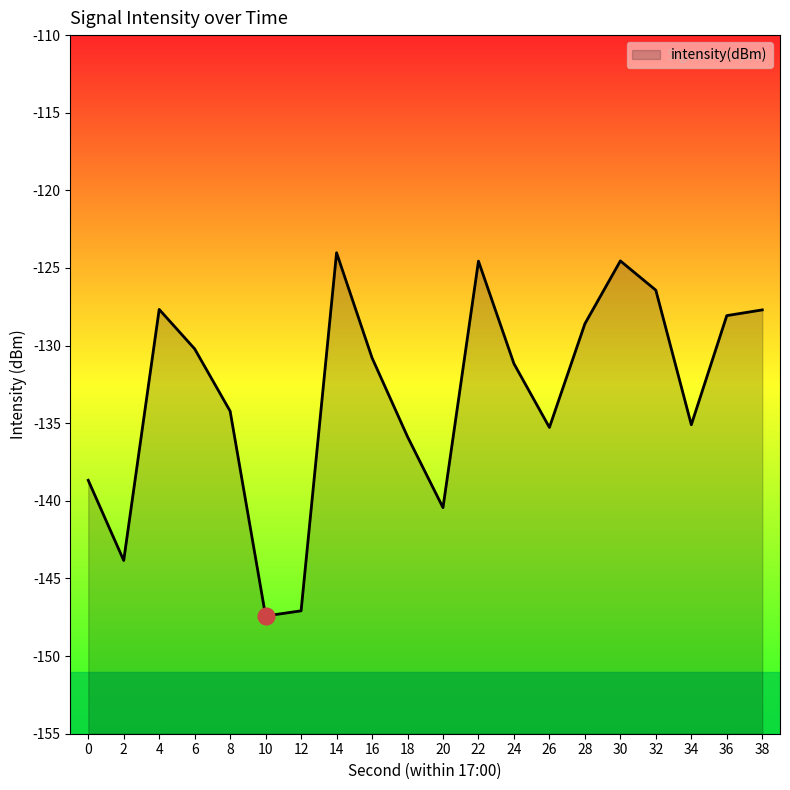

List the labels in order of value, largest first.

14, 30, 22, 32, 4, 38, 36, 28, 6, 16, 24, 8, 34, 26, 18, 0, 20, 2, 12, 10